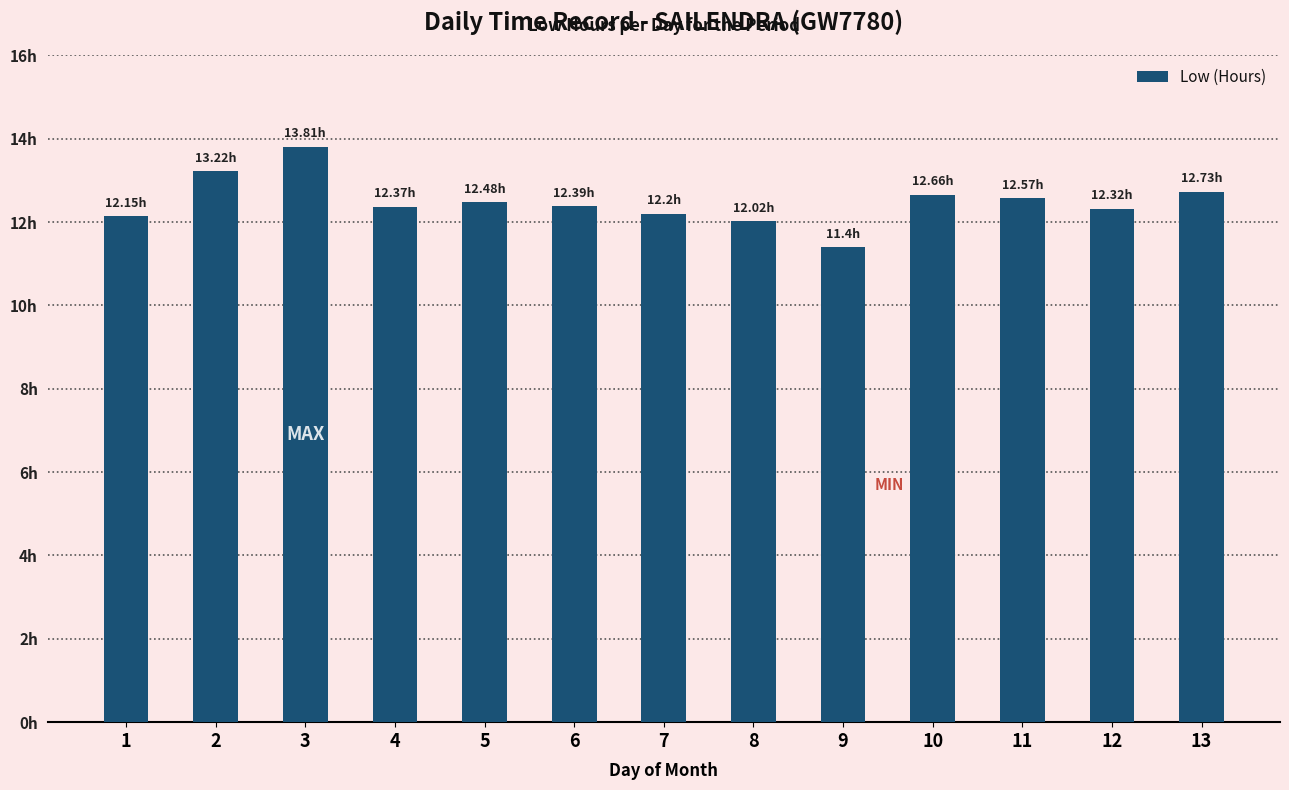

What is the change in value from 5 to 6?

-0.1